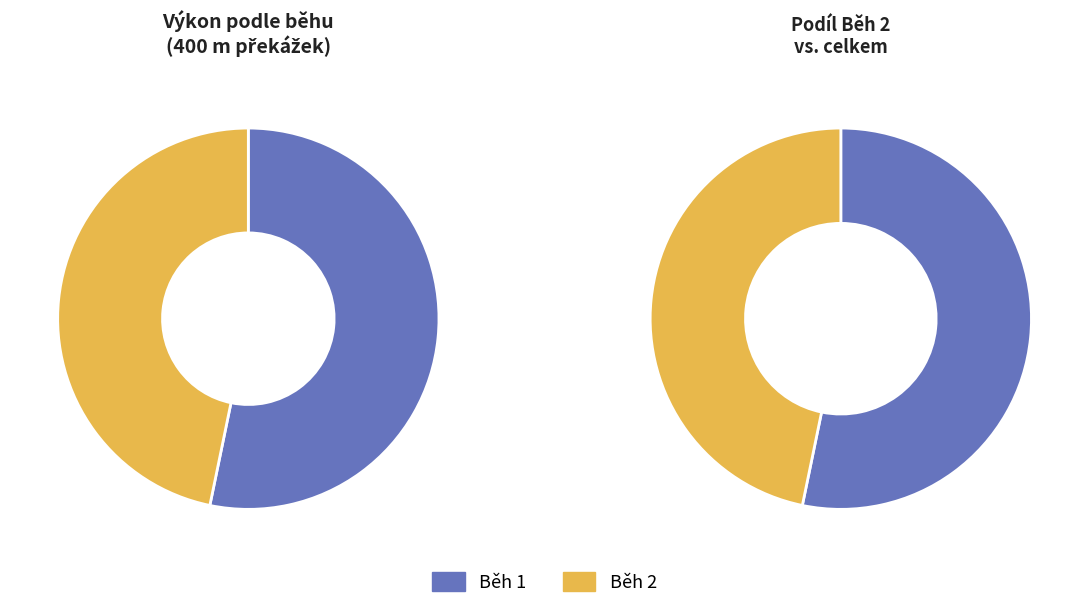

True or false: 3 accounts for 9% of the total.

False